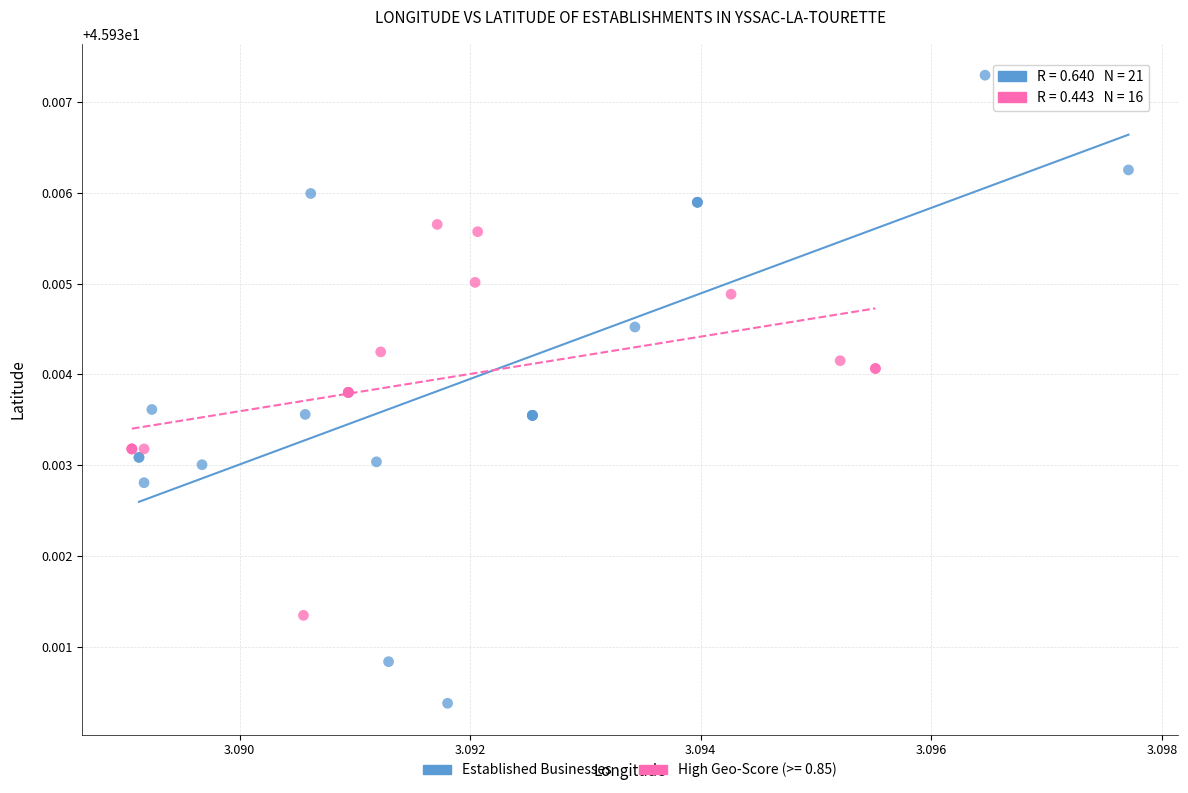

Which series contains the highest Y value?

Established Businesses